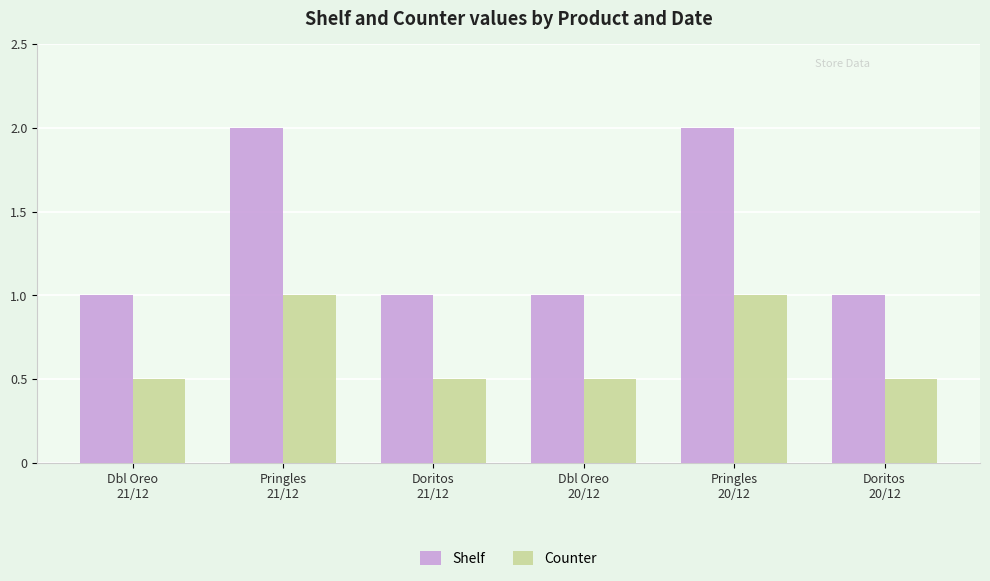

What is the average value of the Counter series?

0.7